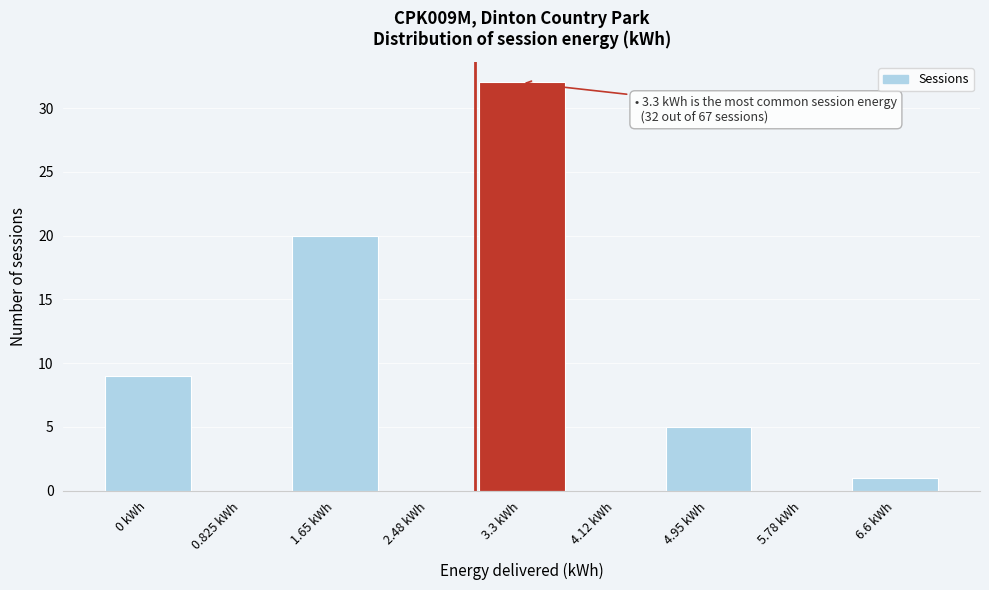

Reading left to right, what are all the values shown in this chart?

0 kWh=9	0.825 kWh=0	1.65 kWh=20	2.48 kWh=0	3.3 kWh=32	4.12 kWh=0	4.95 kWh=5	5.78 kWh=0	6.6 kWh=1